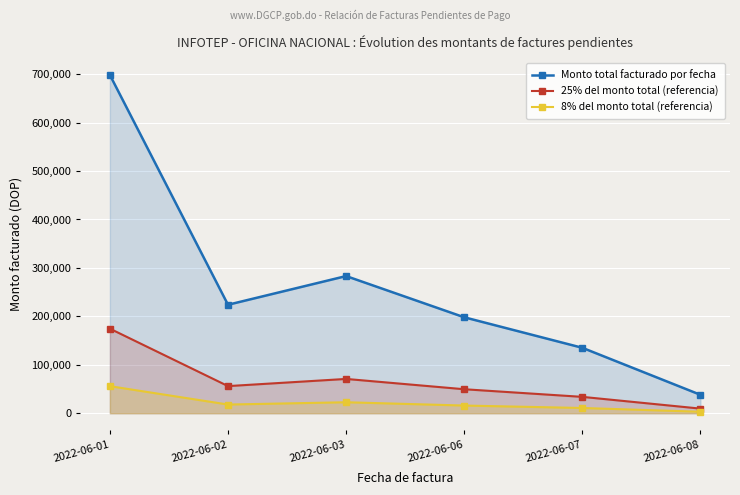

True or false: Monto total facturado por fecha has a value of 135055.7 at 2022-06-07.

True